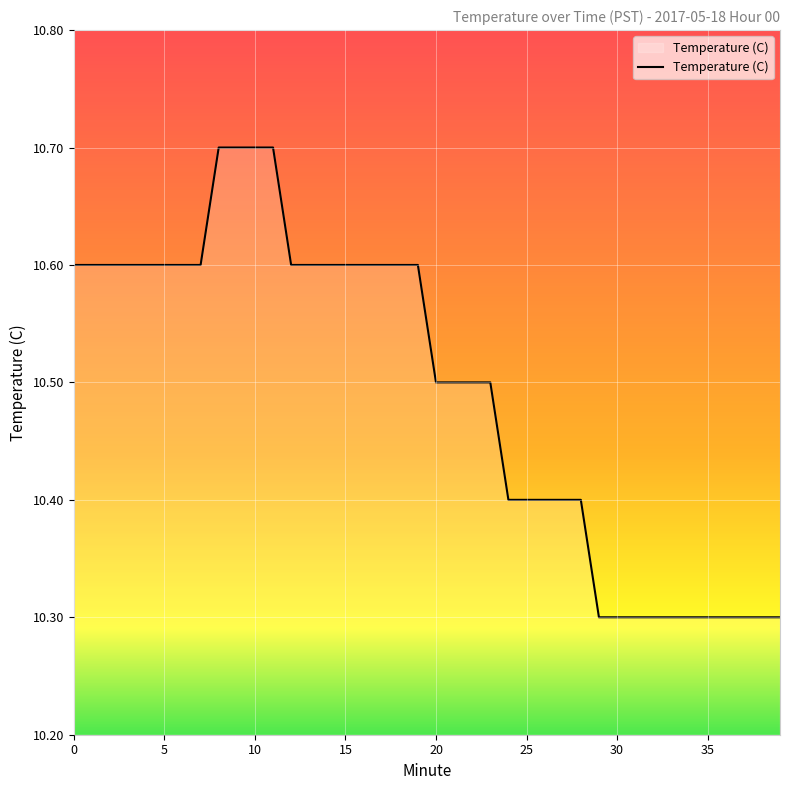

Reading left to right, what are all the values shown in this chart?

10.6	10.6	10.6	10.6	10.6	10.6	10.6	10.6	10.7	10.7	10.7	10.7	10.6	10.6	10.6	10.6	10.6	10.6	10.6	10.6	10.5	10.5	10.5	10.5	10.4	10.4	10.4	10.4	10.4	10.3	10.3	10.3	10.3	10.3	10.3	10.3	10.3	10.3	10.3	10.3